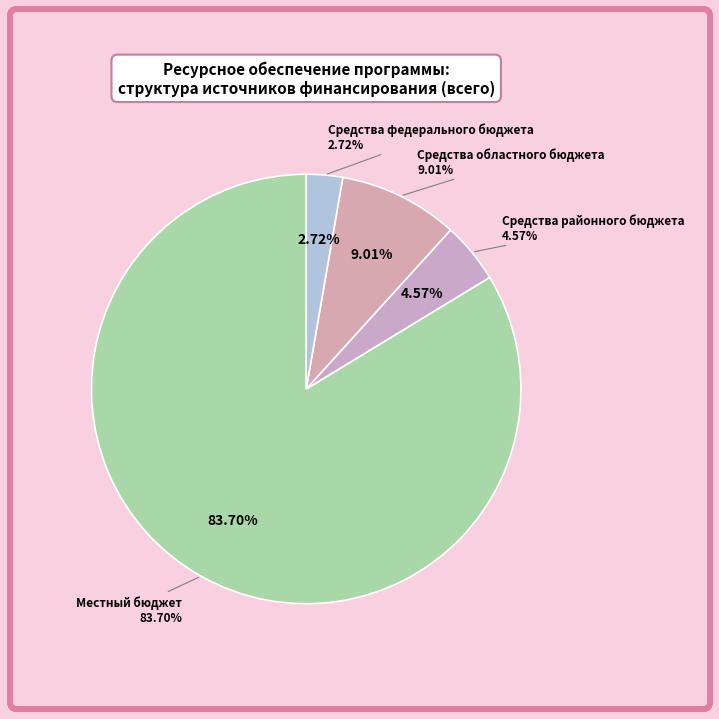

What portion of the pie excludes Средства районного бюджета?

95.4%